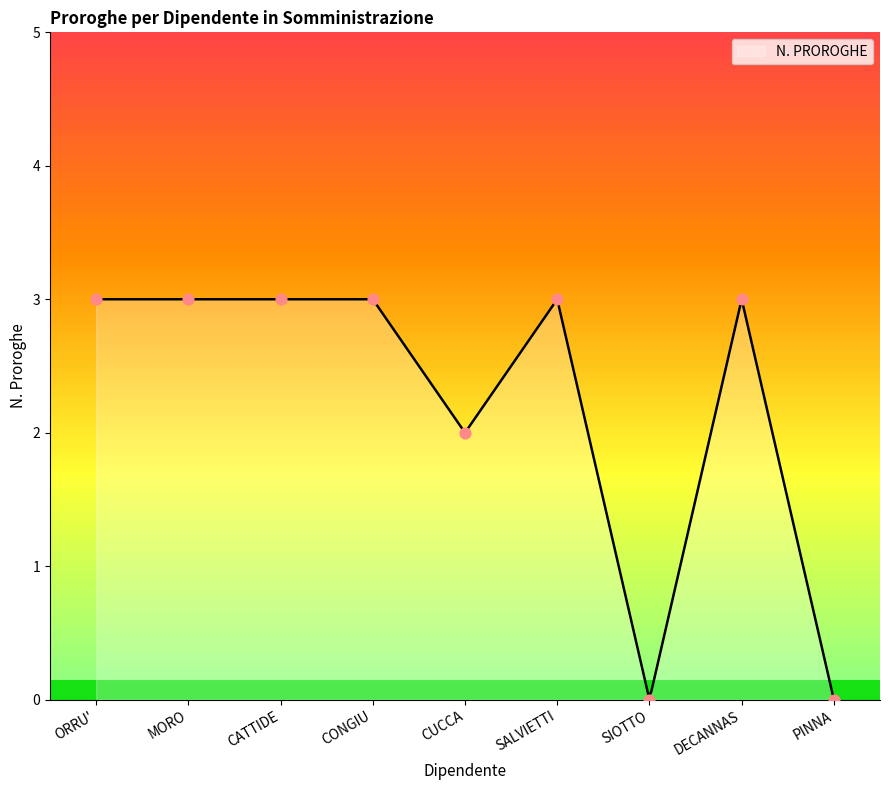

Between CUCCA and DECANNAS, which is larger?

DECANNAS